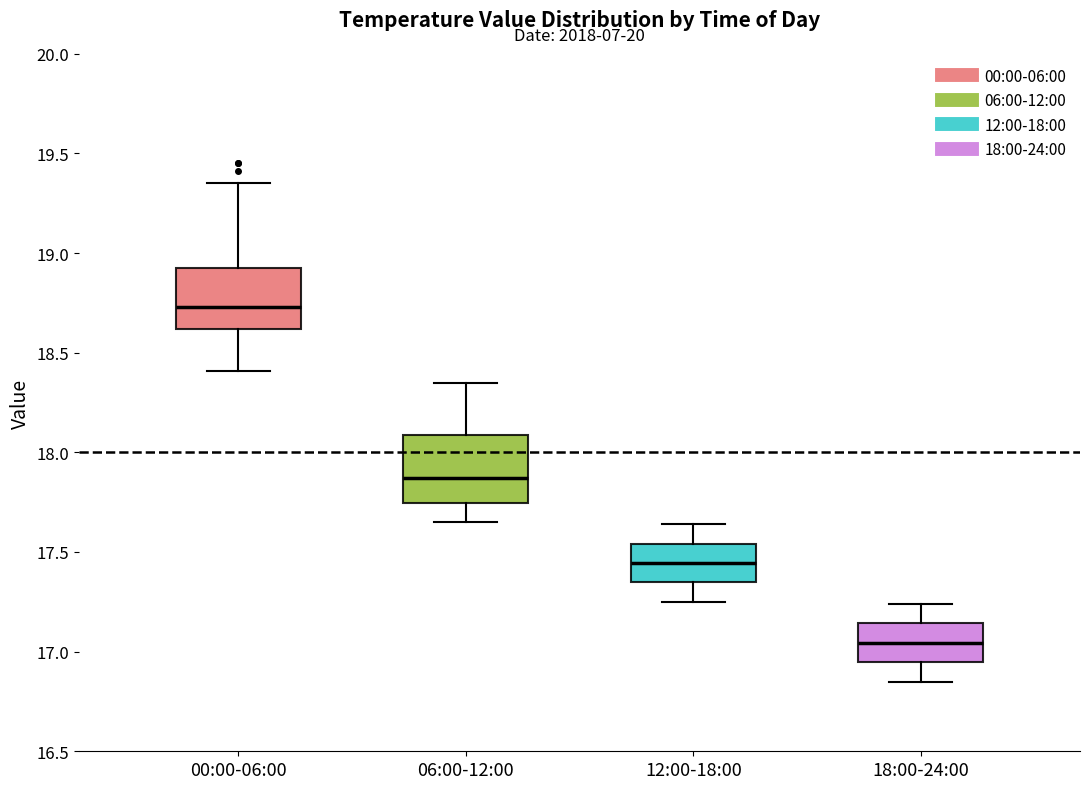

Reading left to right, transcribe this box plot: for each box, give where its median line is, the range the box spans, and where its two whiskers end, as read against the y-axis. The values are not printed on the chart, so give them approximately, as read against the axis.

00:00-06:00: median 18.75, box 18.60 to 18.95, whiskers 18.40 to 19.35
06:00-12:00: median 17.85, box 17.75 to 18.10, whiskers 17.65 to 18.35
12:00-18:00: median 17.45, box 17.35 to 17.55, whiskers 17.25 to 17.65
18:00-24:00: median 17.05, box 16.95 to 17.15, whiskers 16.85 to 17.25